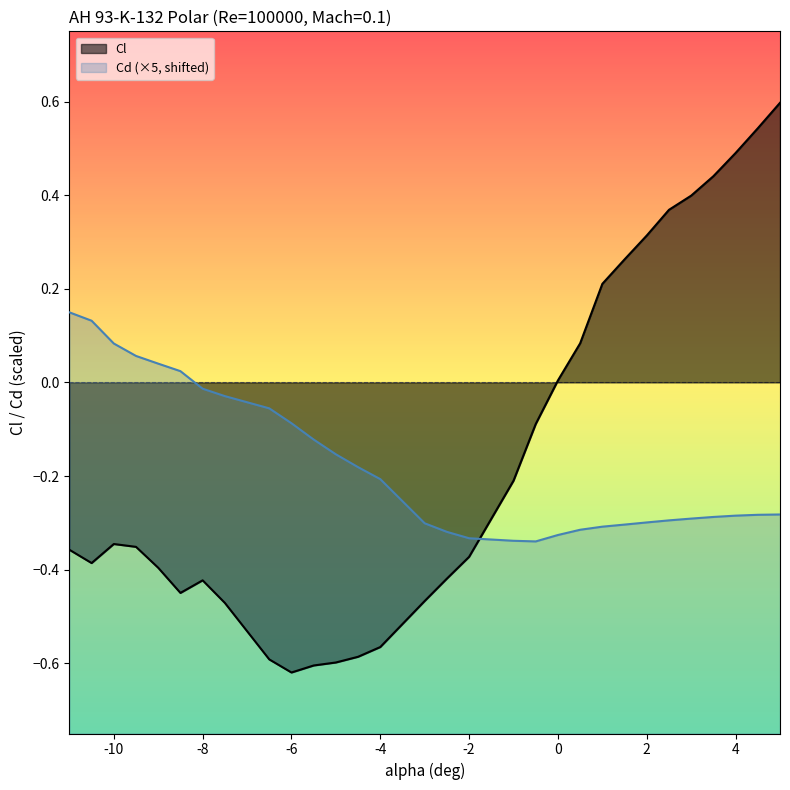

What is the label of the 28th point from the left?

4